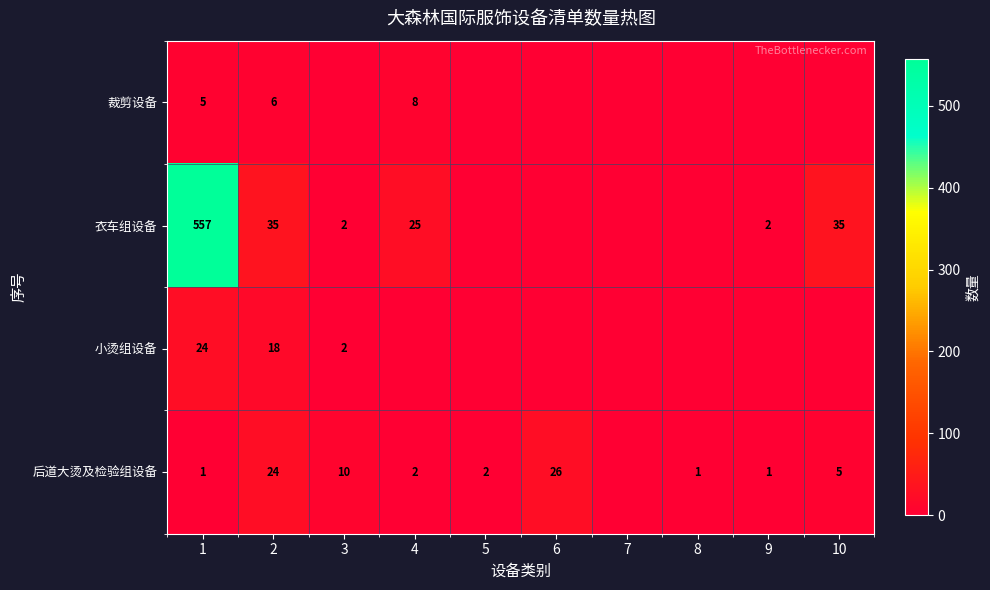

Which label corresponds to the largest value in the chart?

1